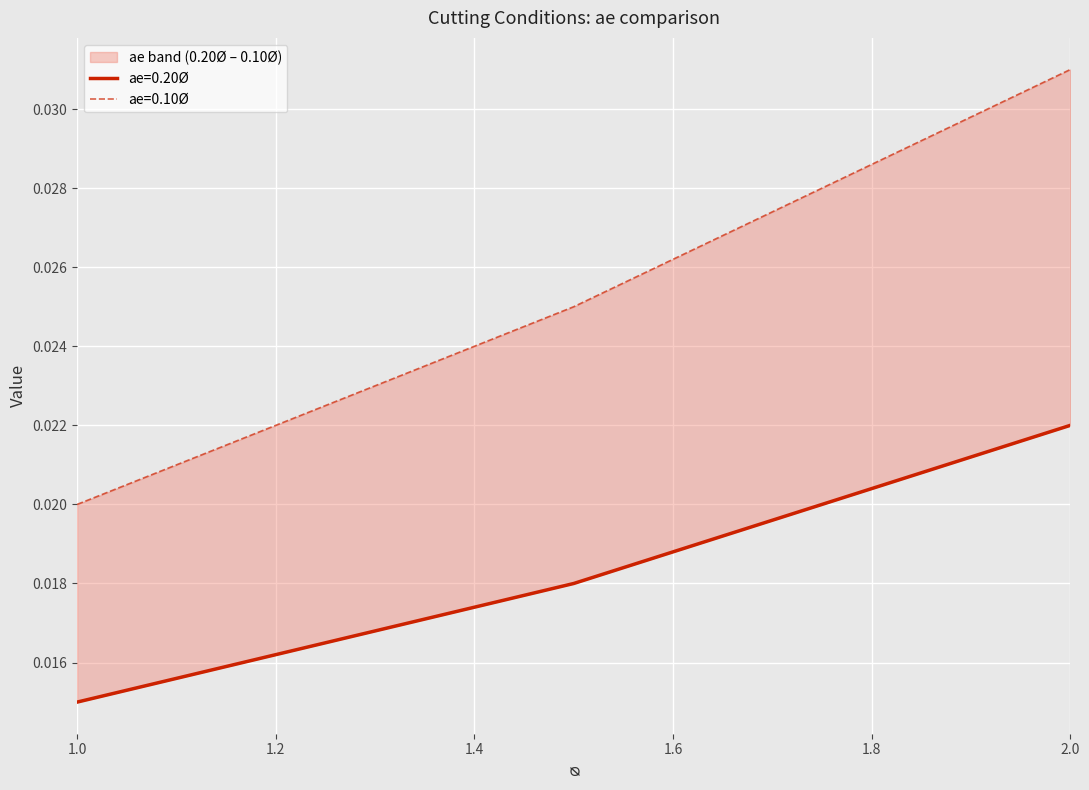

At which category does the chart reach its peak across all series?

2.0